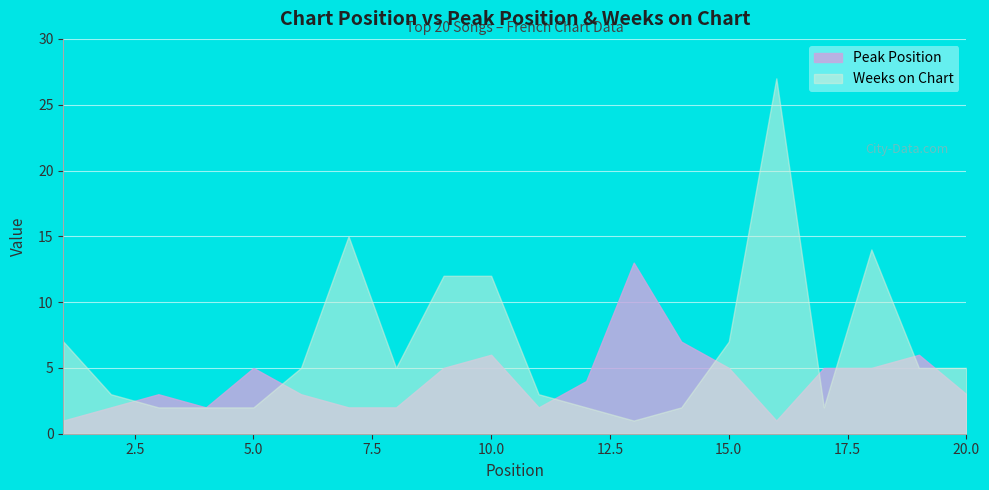

What is the greatest value displayed?

27